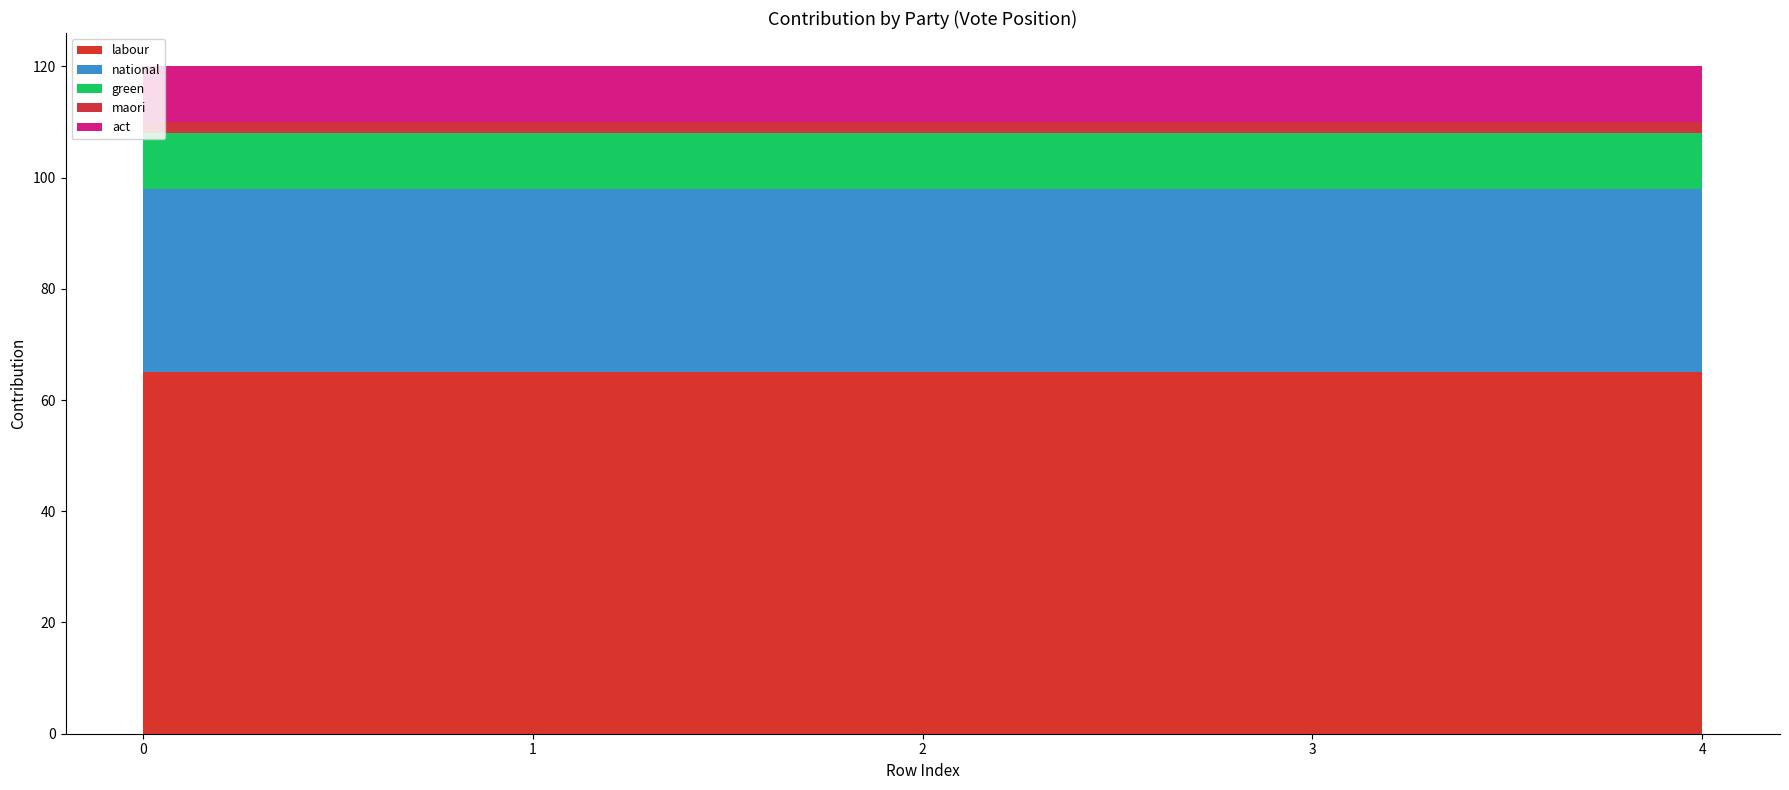

Reading left to right, extract all data points from this chart.

labour: 0=65	1=65	2=65	3=65	4=65
national: 0=33	1=33	2=33	3=33	4=33
green: 0=10	1=10	2=10	3=10	4=10
maori: 0=2	1=2	2=2	3=2	4=2
act: 0=10	1=10	2=10	3=10	4=10